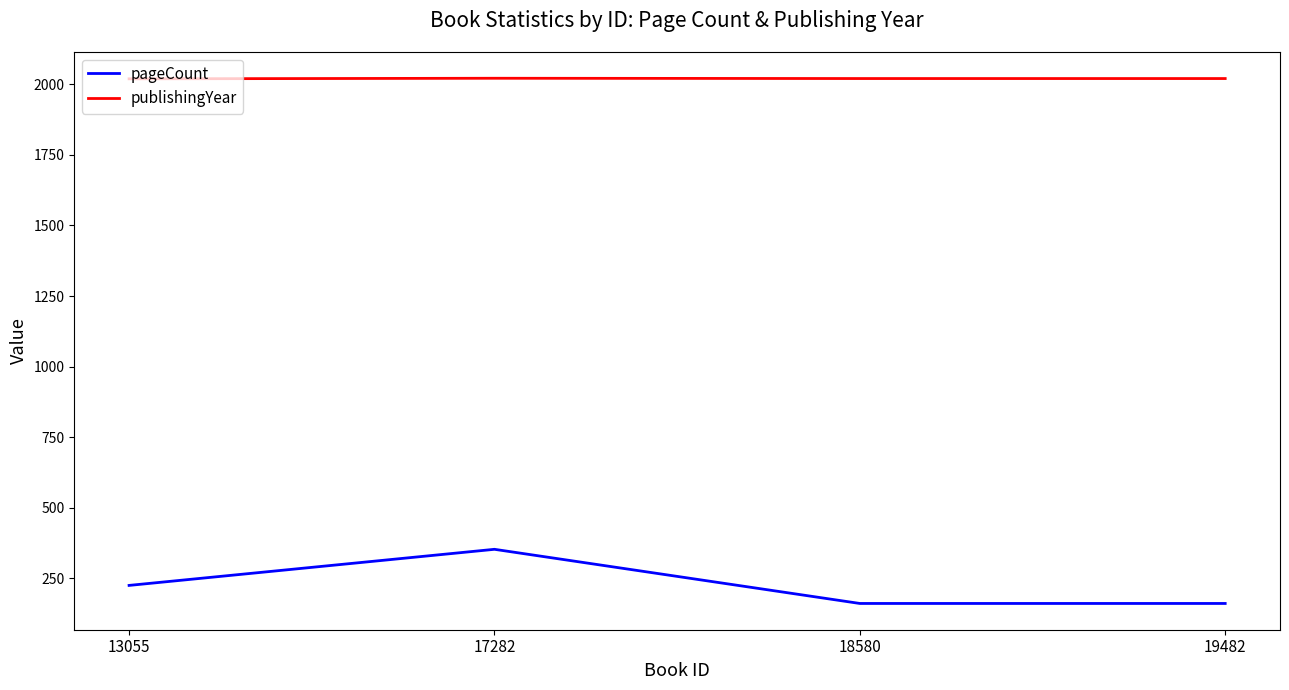

What is the total value across all series at 18580?

2181